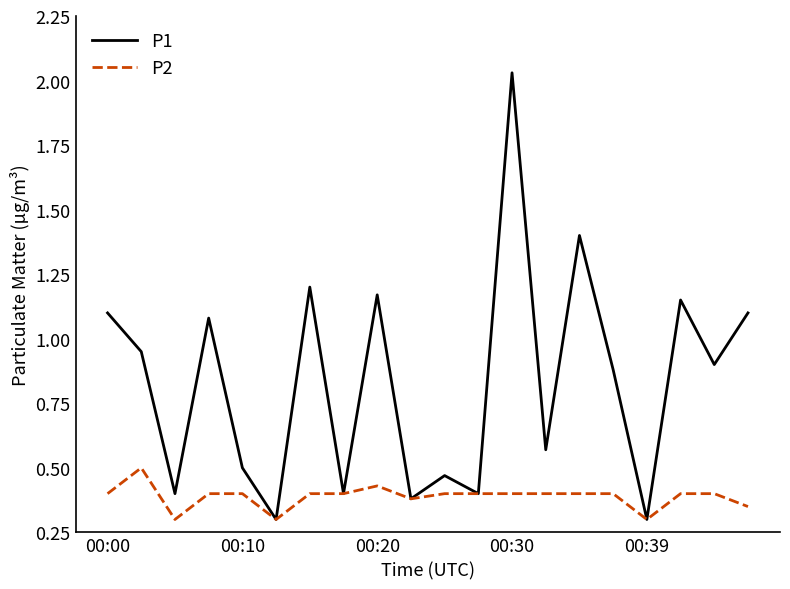

Which series has the largest total across all categories?

P1